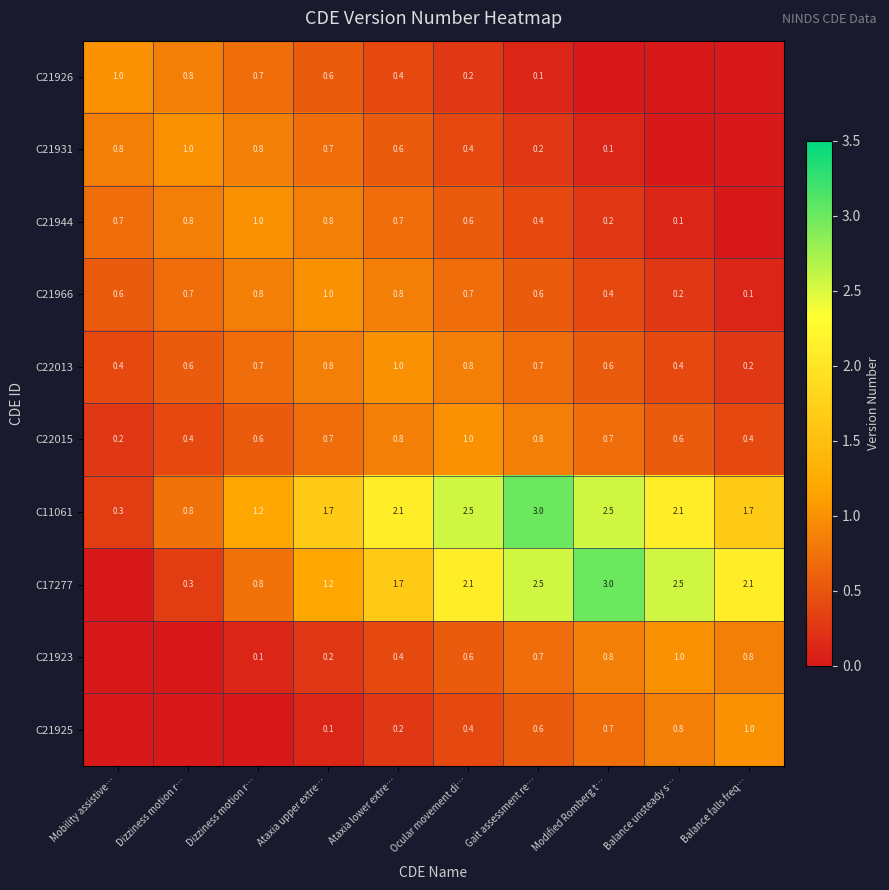

What is the highest value of the C21923 series?

1.0